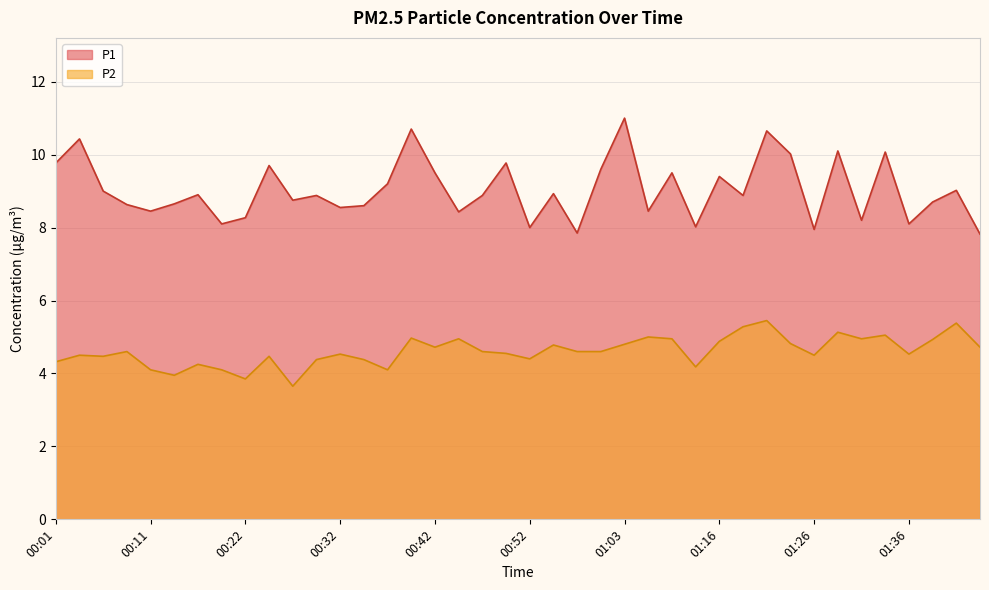

At which category does P1 reach its first local peak?

00:04